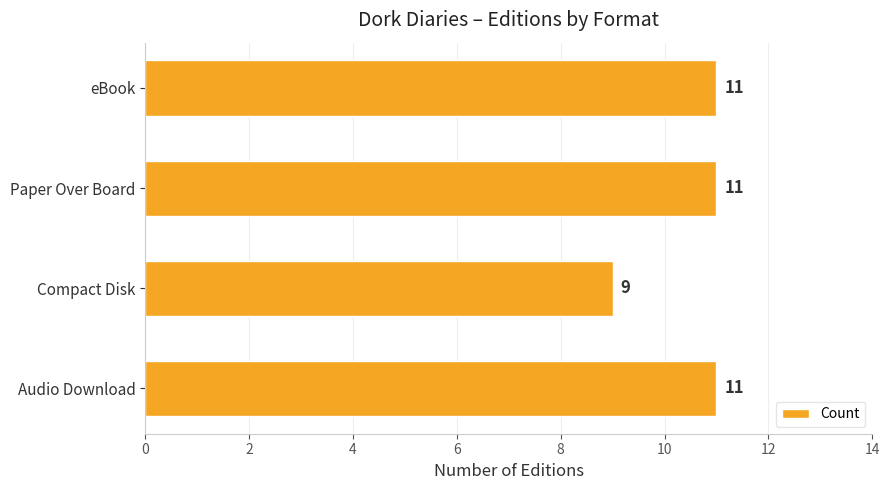

Is it true that the value at Compact Disk is 9?

True